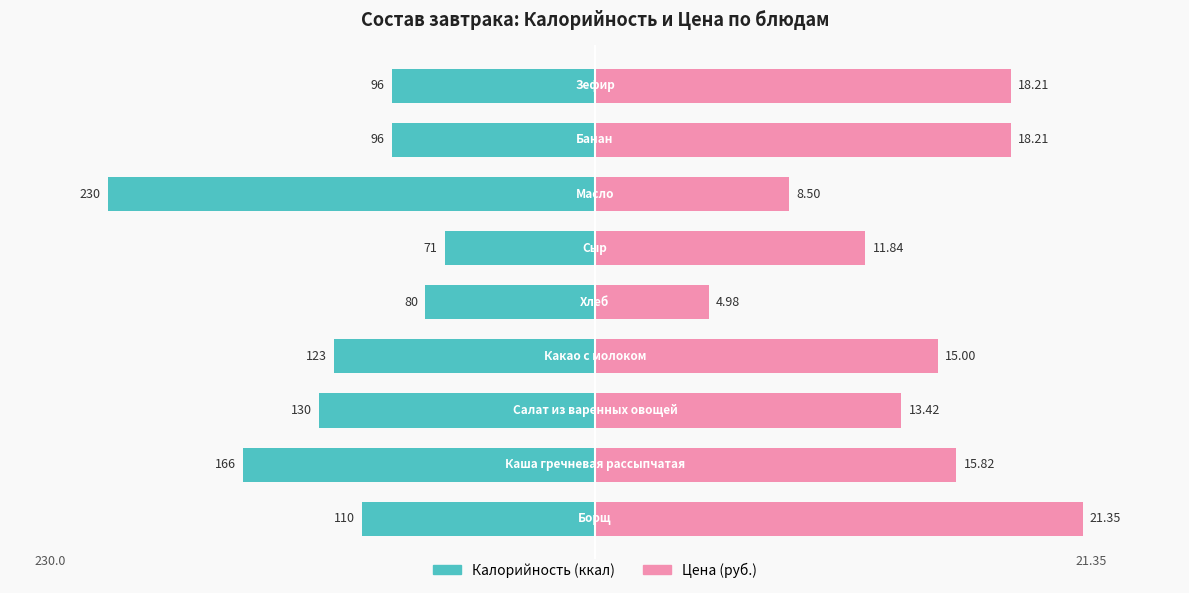

At how many categories does at least one series exceed 13?

9